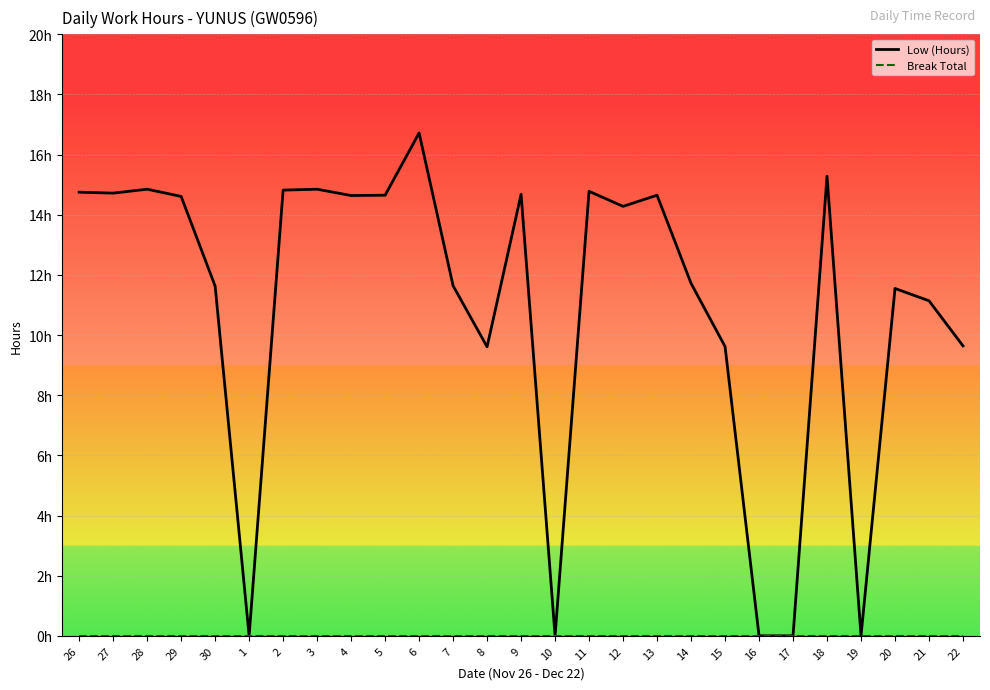

At which label does Low (Hours) reach its minimum?

1